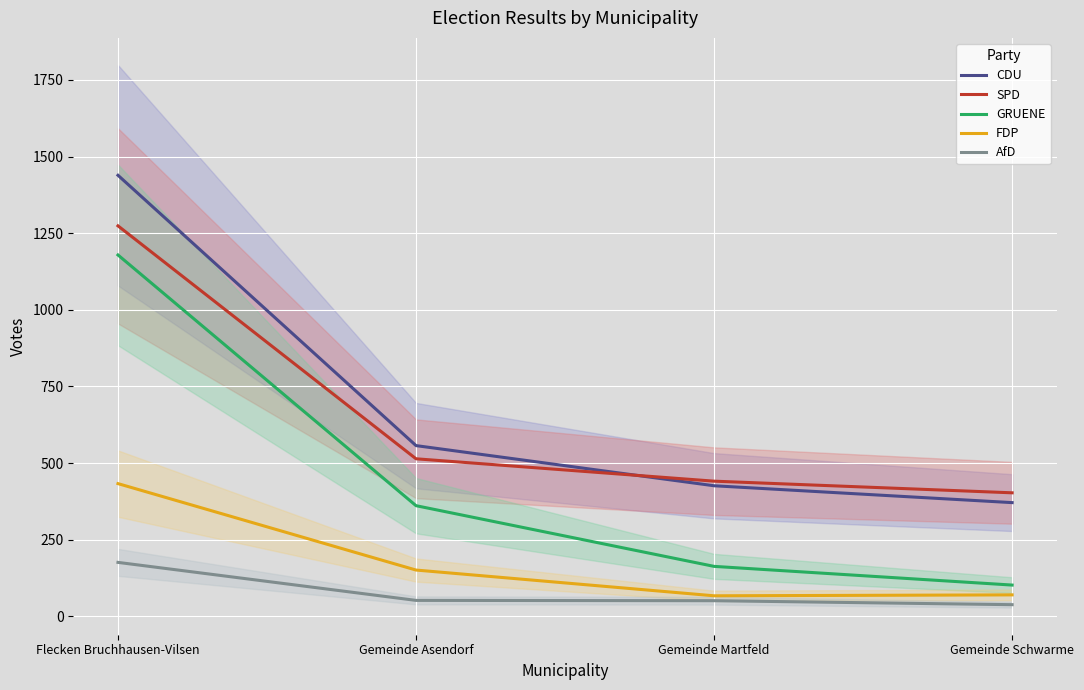

Which series has the widest spread of values?

GRUENE